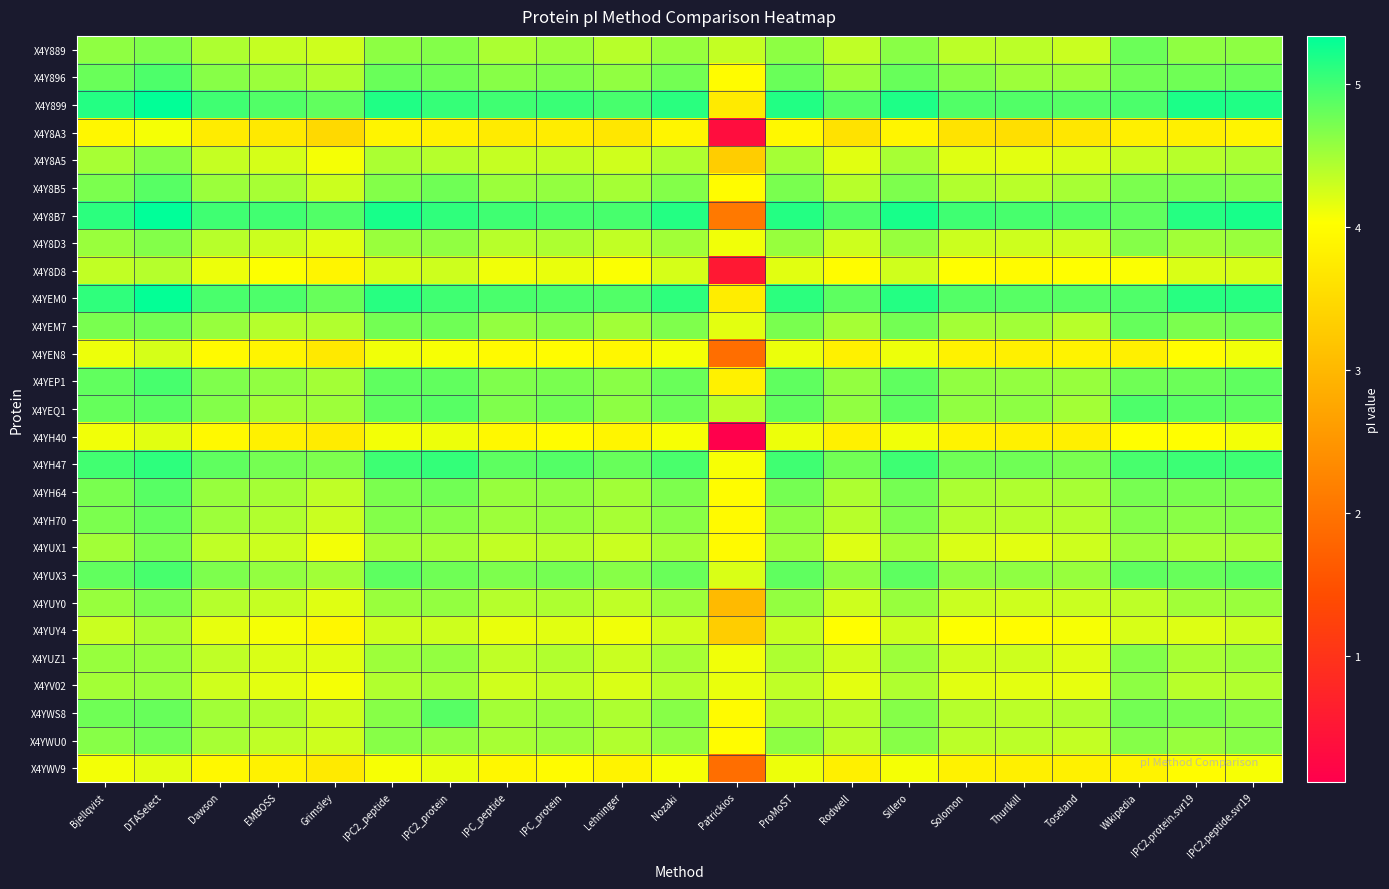

Which series has the largest total across all categories?

X4Y899